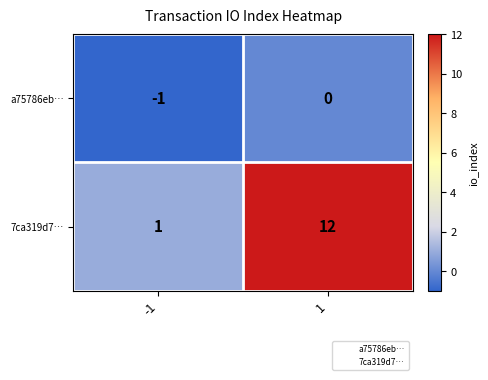

List the series in order of their overall mean, highest first.

7ca319d7…, a75786eb…